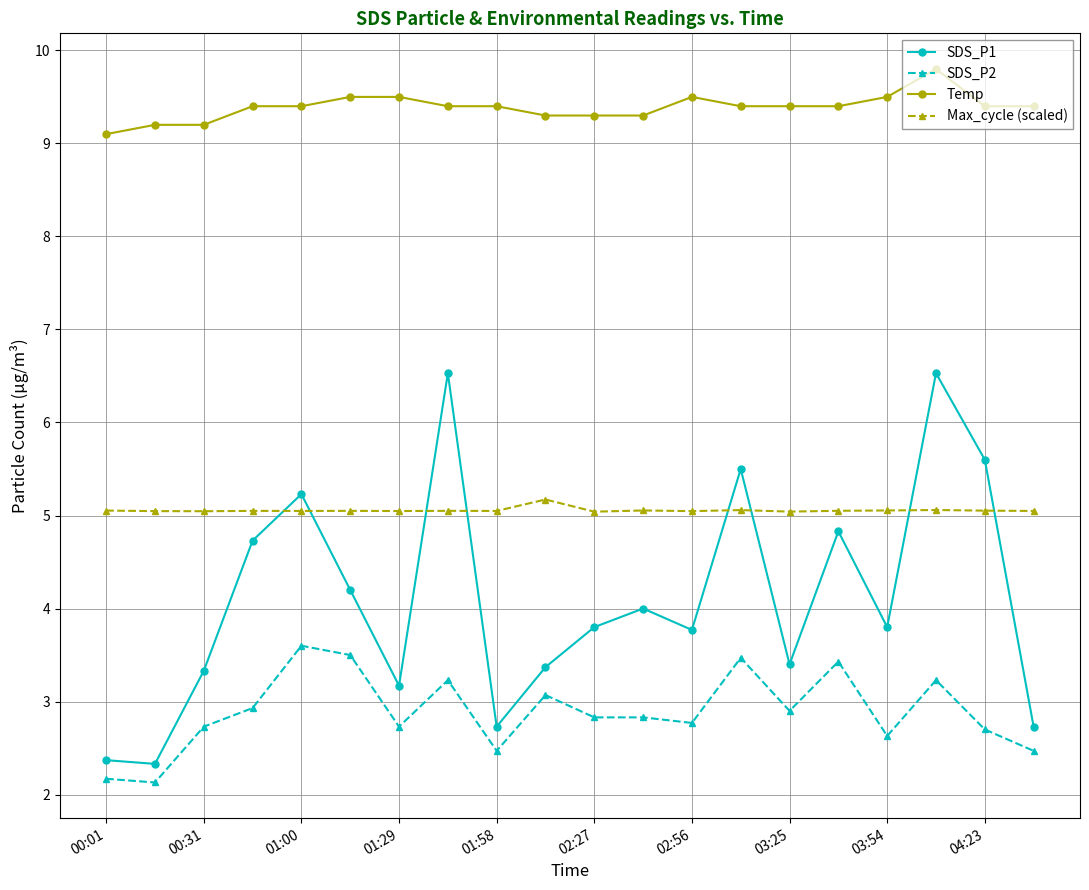

What is the sum of all Temp values?

187.8